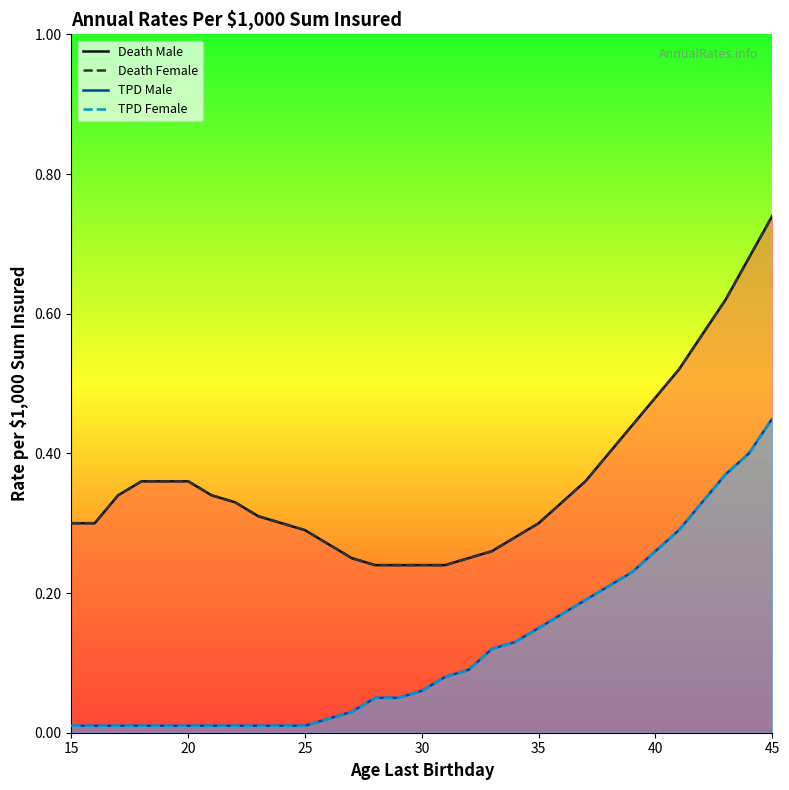

Is it true that Death Female equals 0.2 at 22?

False